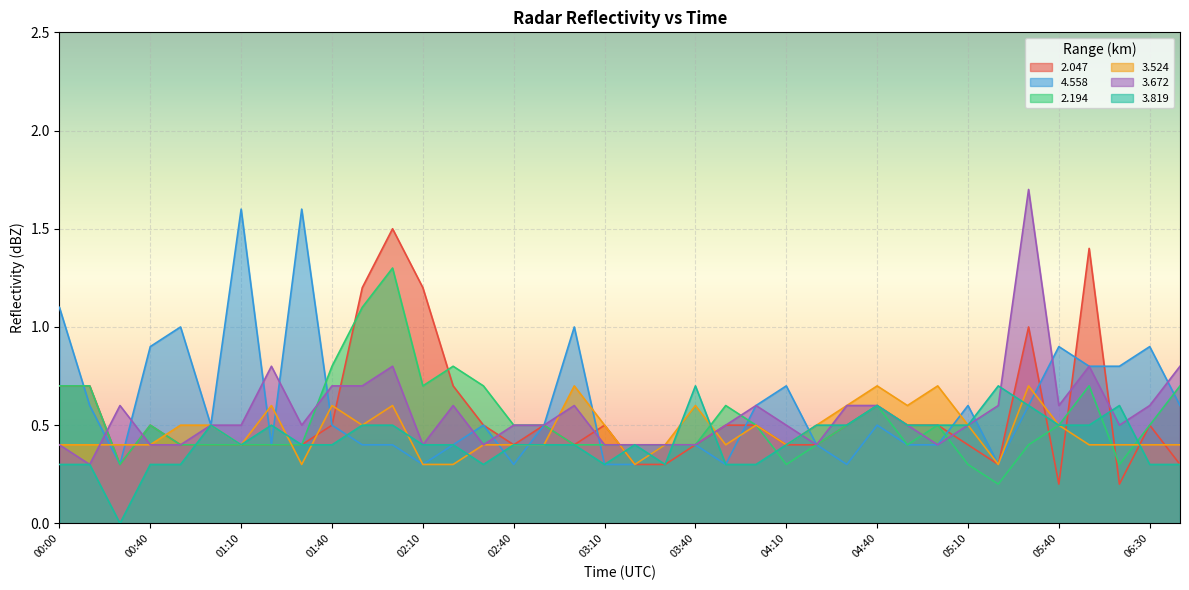

How many intersections are there between 2.194 and 4.558?

6